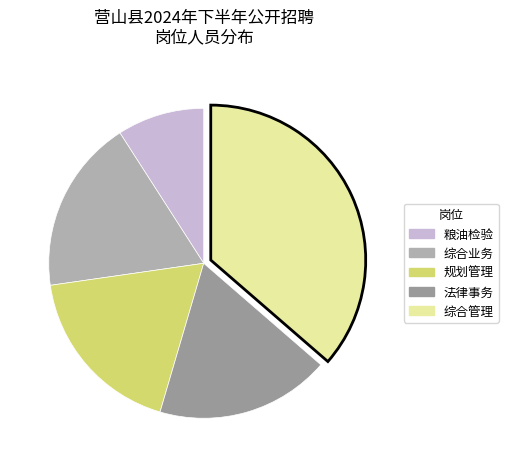

Is the sum of 规划管理 and 粮油检验 greater than half?

No